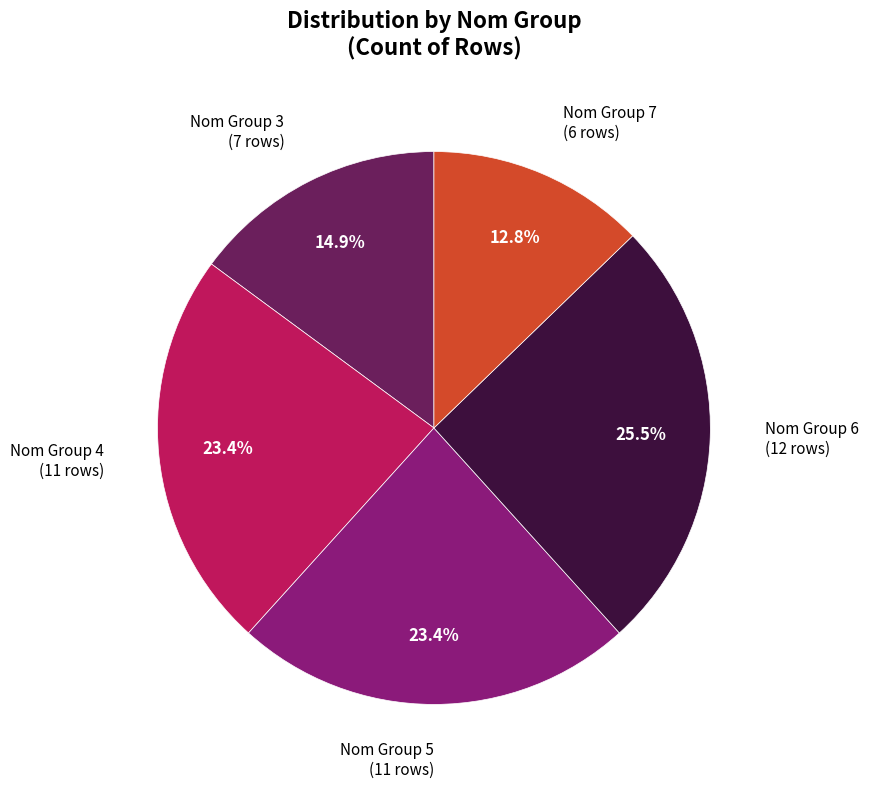

How much of the chart is everything except Nom Group 3?

85.1%